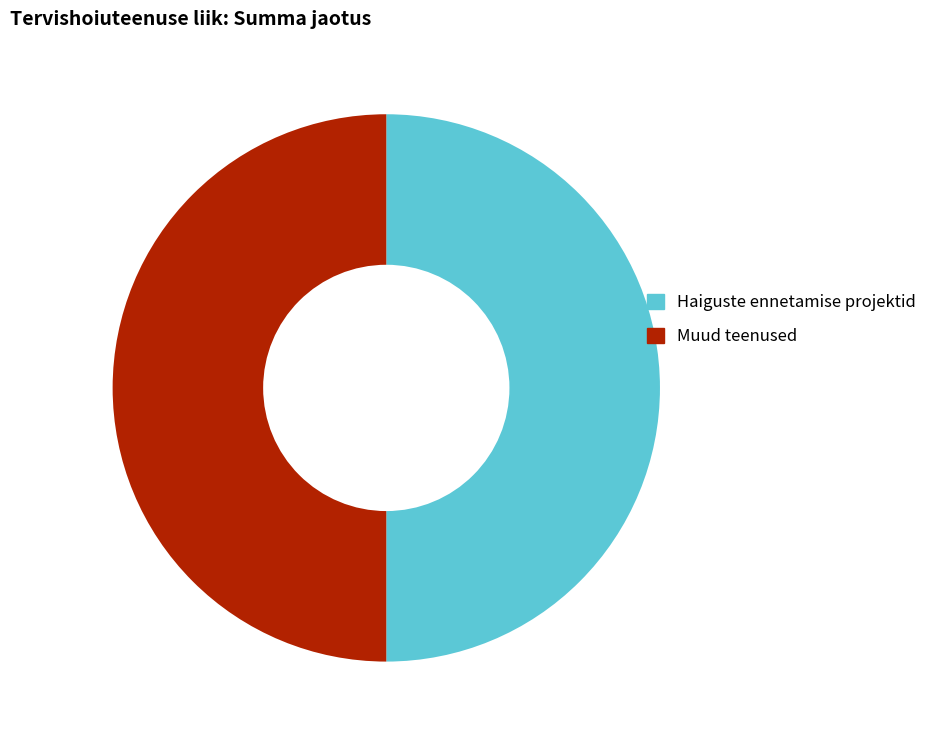

Do Haiguste ennetamise projektid and Muud teenused together represent more than half of the pie?

Yes